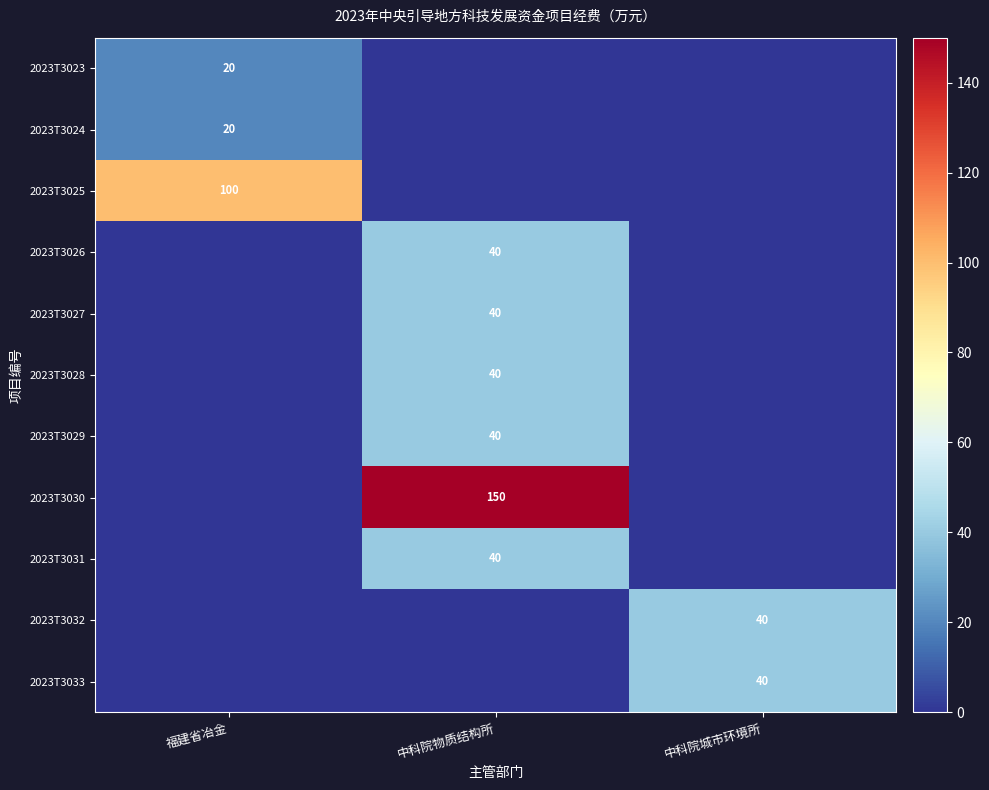

The 2023T3024 series shows 20 at 福建省冶金. True or false?

True